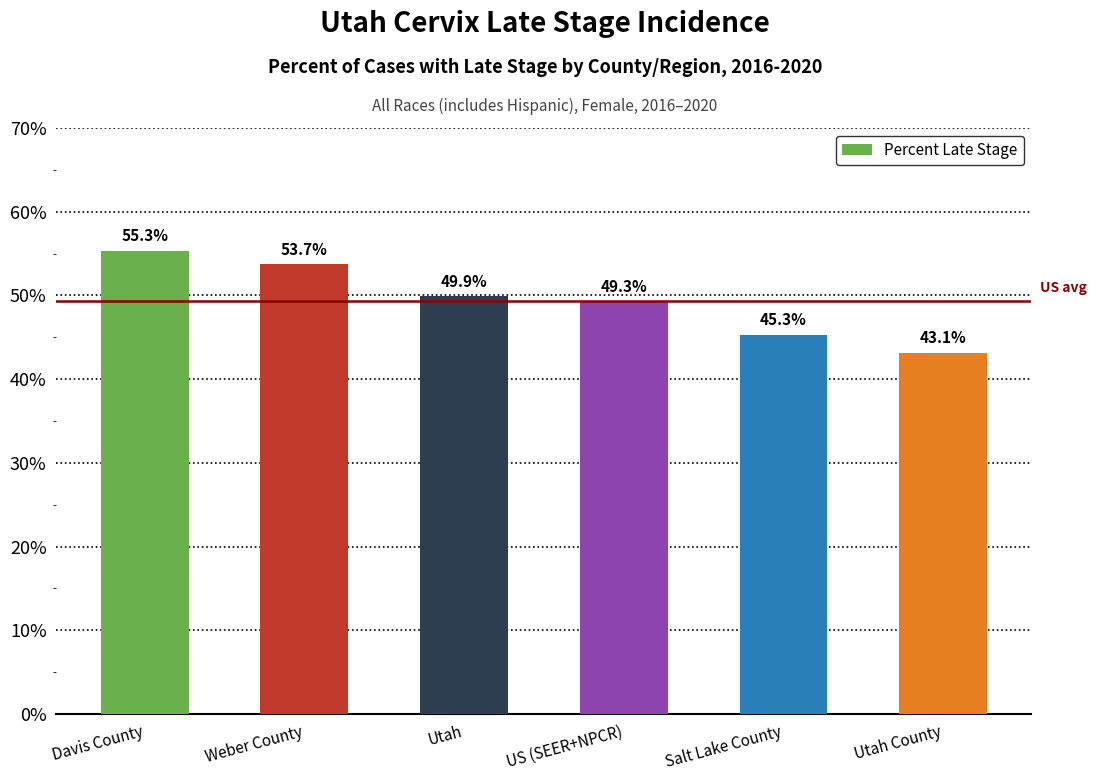

Between Utah and Davis County, which is larger?

Davis County